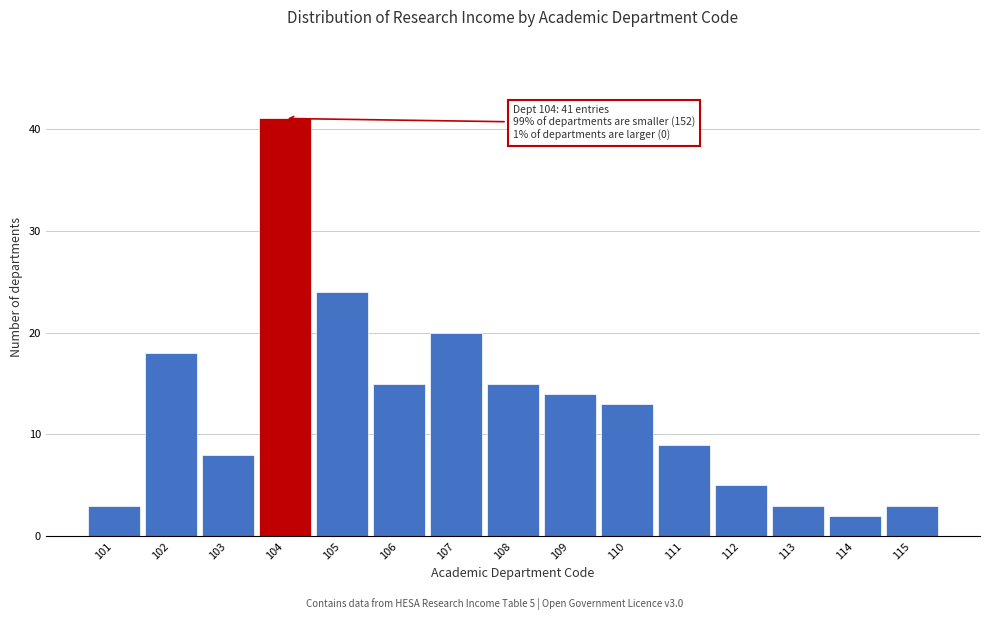

Reading left to right, extract all data points from this chart.

3	18	8	41	24	15	20	15	14	13	9	5	3	2	3